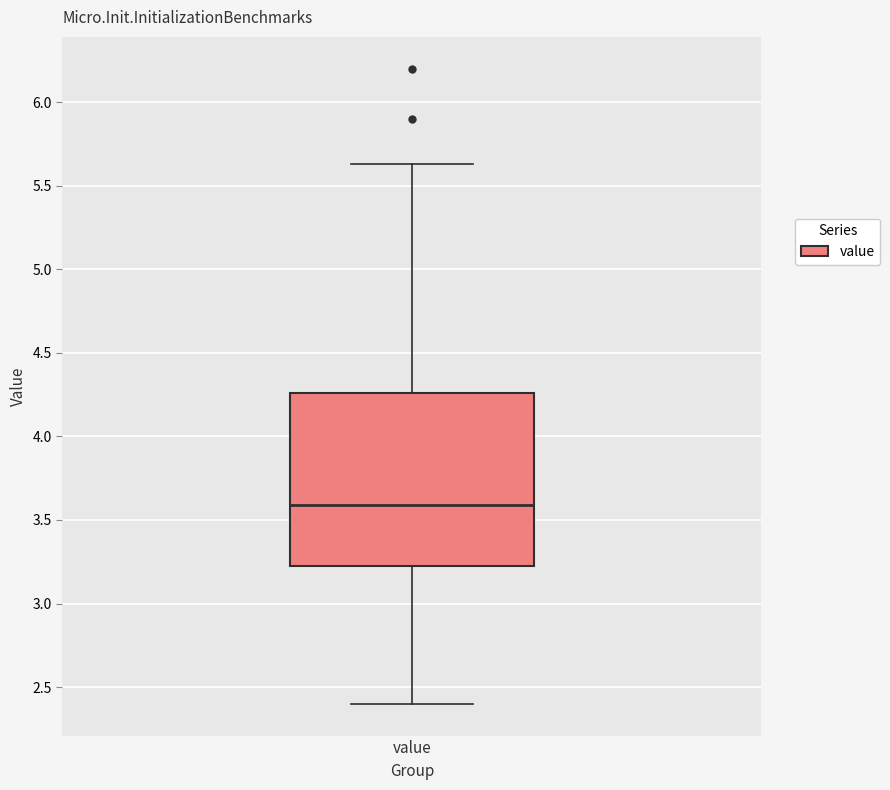

Transcribe this box plot: give where the median line is, the range the box spans, and where the two whiskers end, as read against the y-axis. The values are not printed on the chart, so give them approximately, as read against the axis.

median 3.60, box 3.20 to 4.25, whiskers 2.40 to 5.65